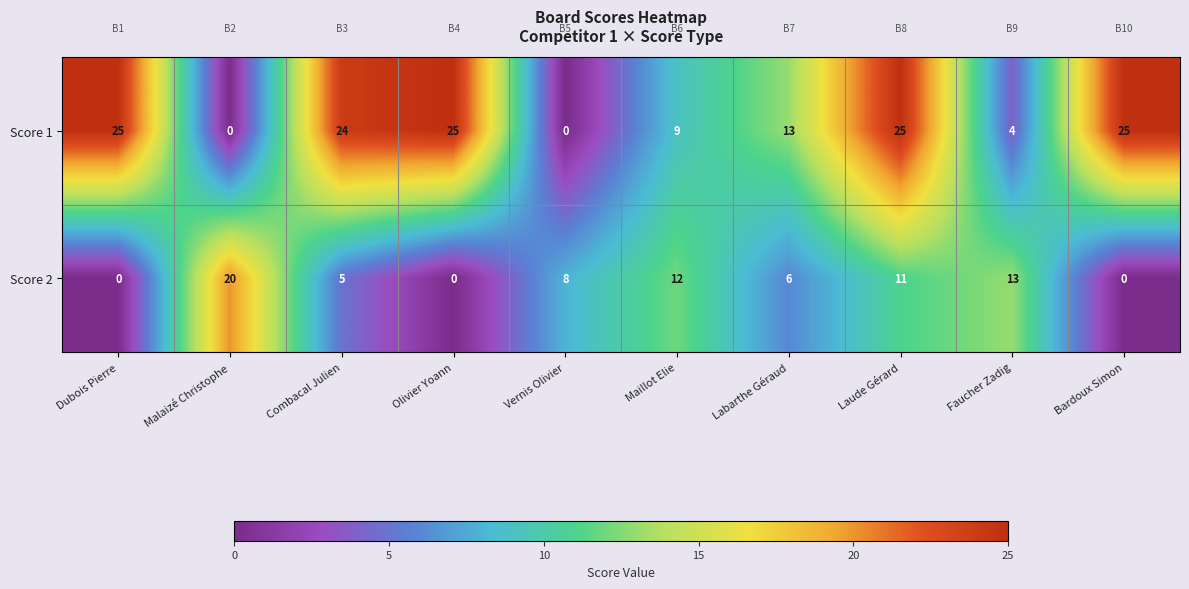

At how many categories does at least one series exceed 1?

10